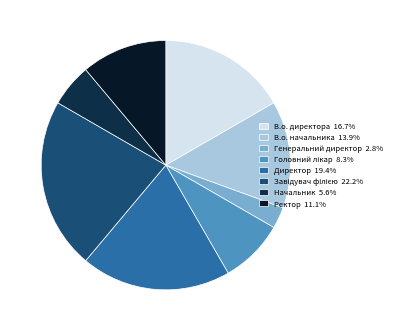

The Начальник slice represents 14% of the pie. True or false?

False